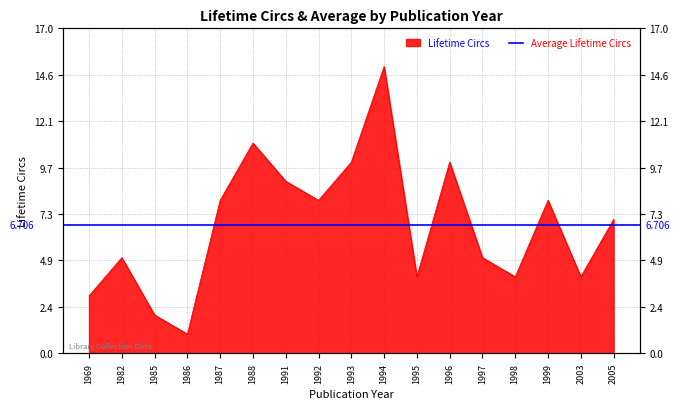

How many categories are shown in the chart?

17